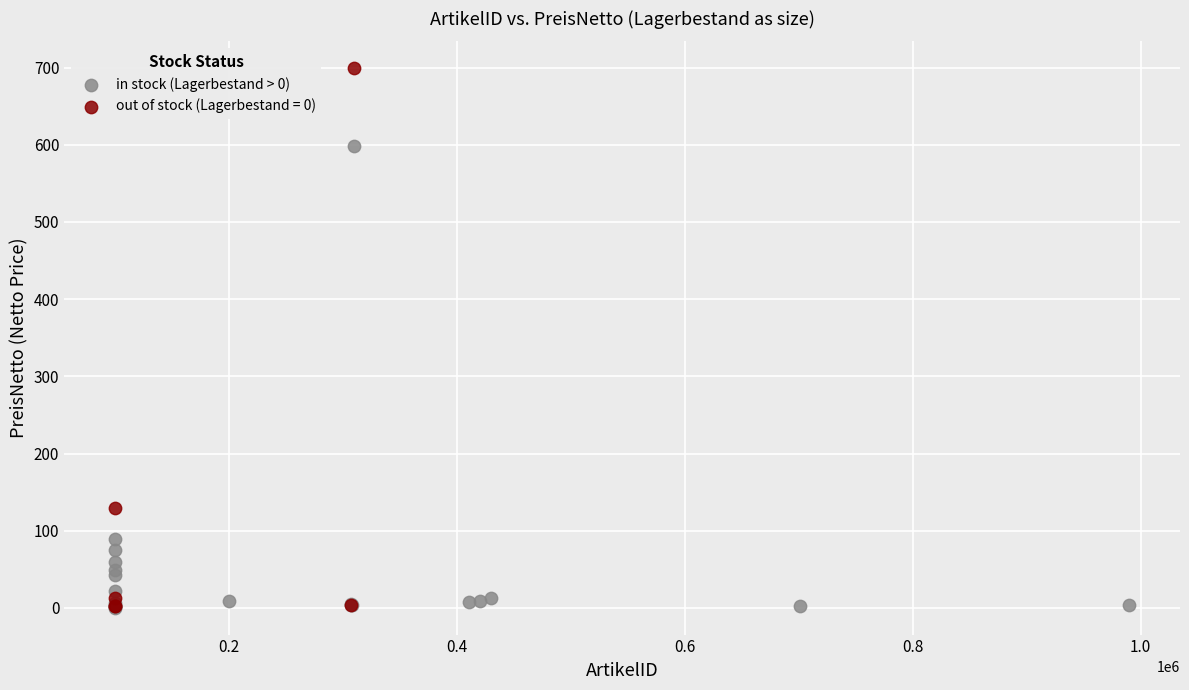

Which series contains the highest Y value?

out of stock (Lagerbestand = 0)